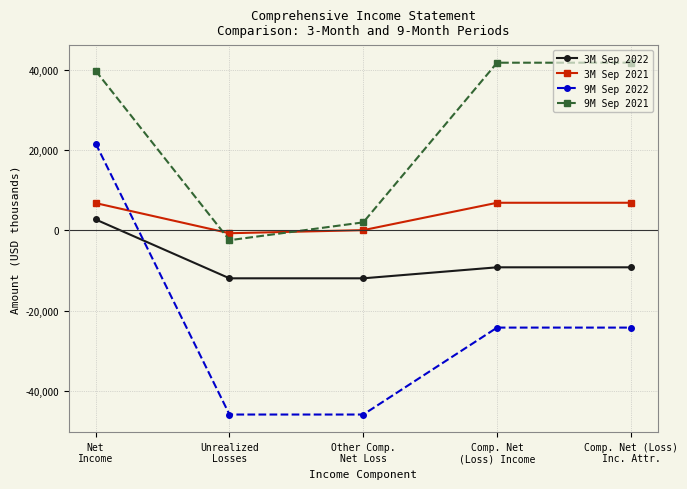

In 3M Sep 2021, how many points are lower than both neighbors (excluding endpoints)?

1